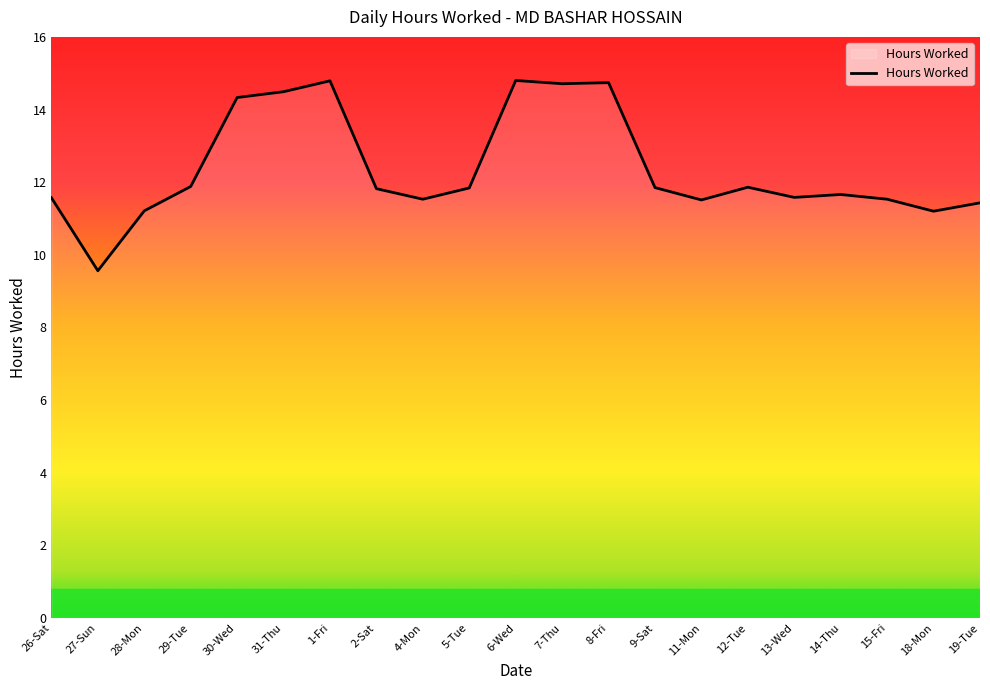

What is the difference between the values at 18-Mon and 5-Tue?

0.6